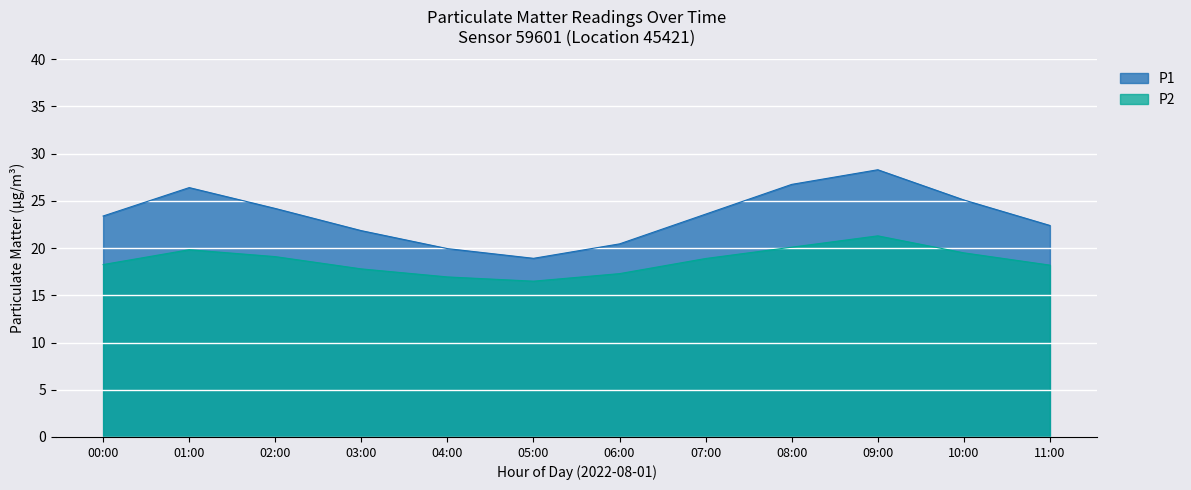

How many data points in P2 are less than 18?

4